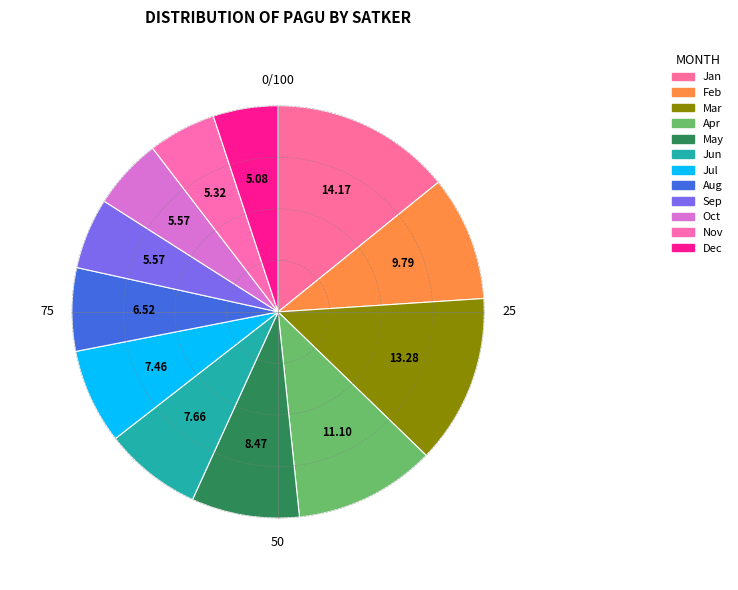

How many segments does this pie chart have?

12